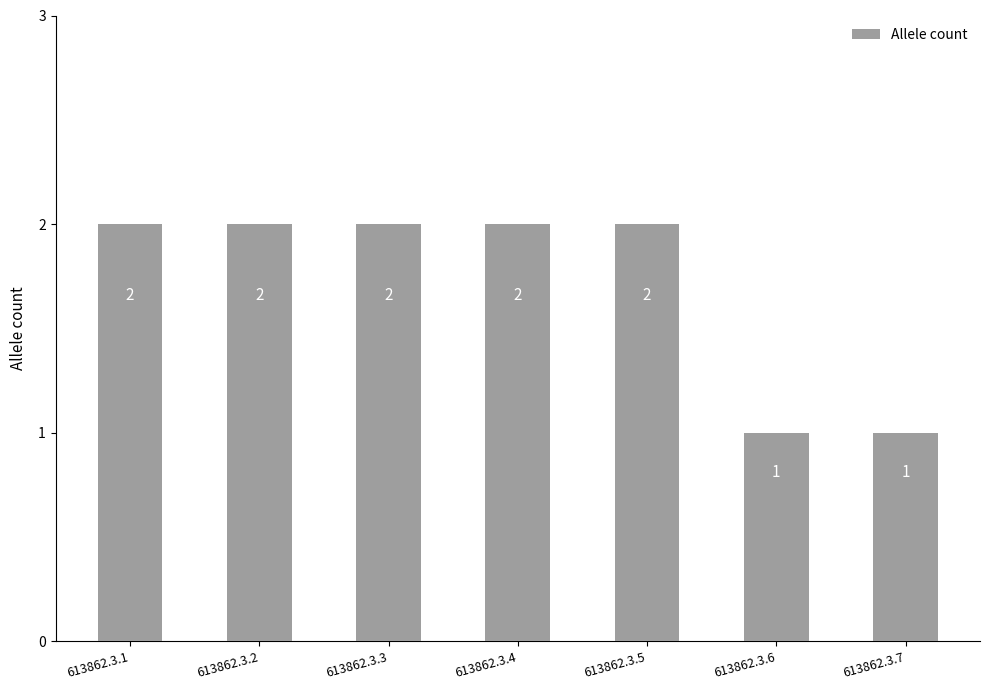

What is the sum of the values at 613862.3.4 and 613862.3.2?

4